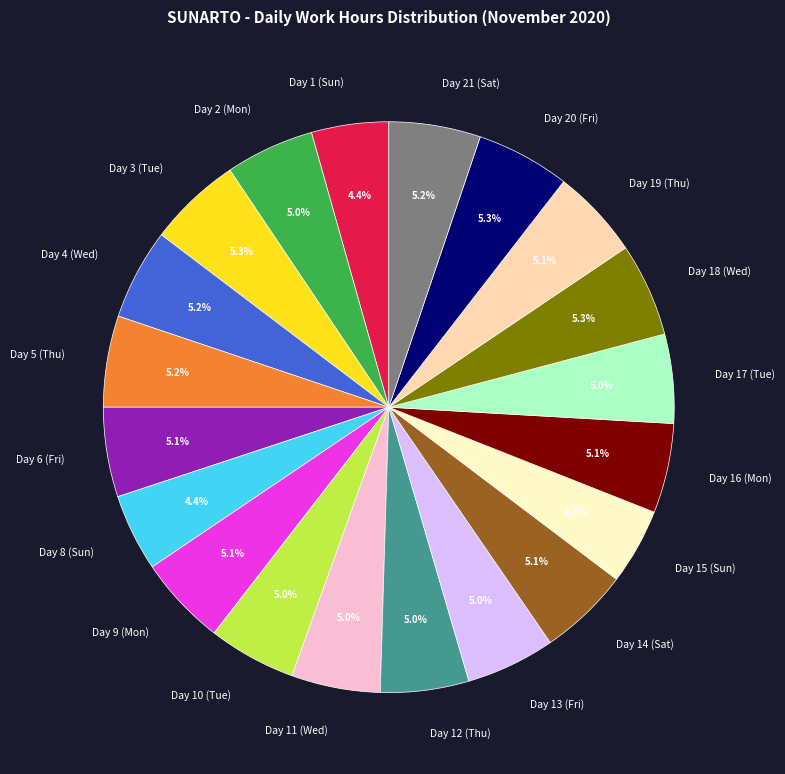

What is the ratio of the value at Day 12 (Thu) to the value at Day 10 (Tue)?

1.0